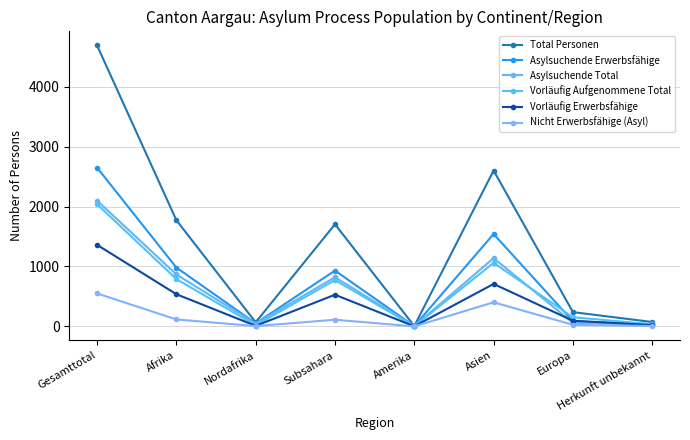

Where is the first local maximum for Vorläufig Aufgenommene Total?

Subsahara